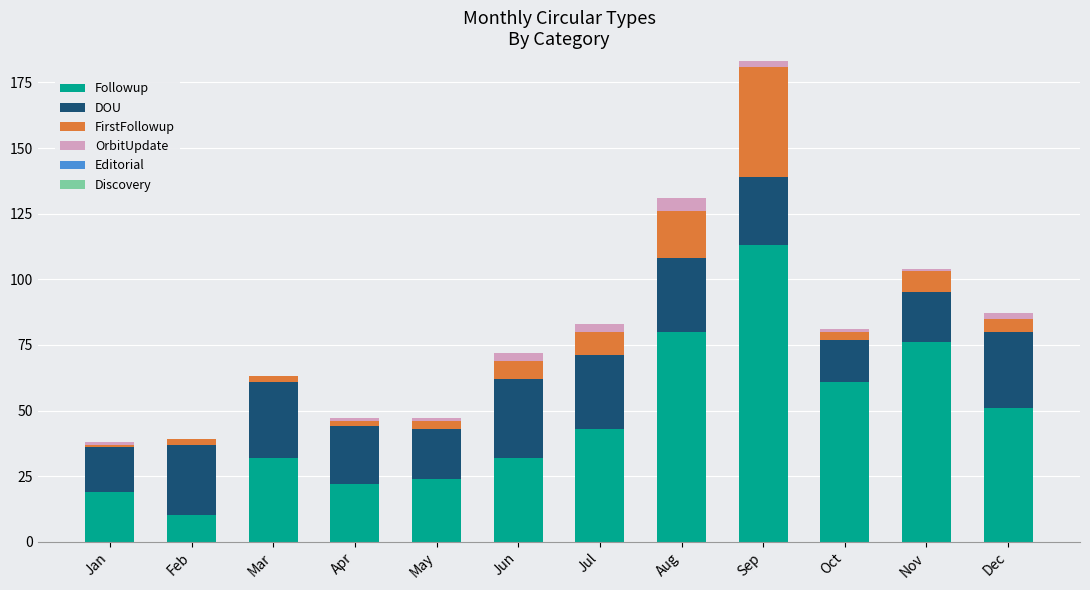

At which category is the sum across all series the highest?

Sep